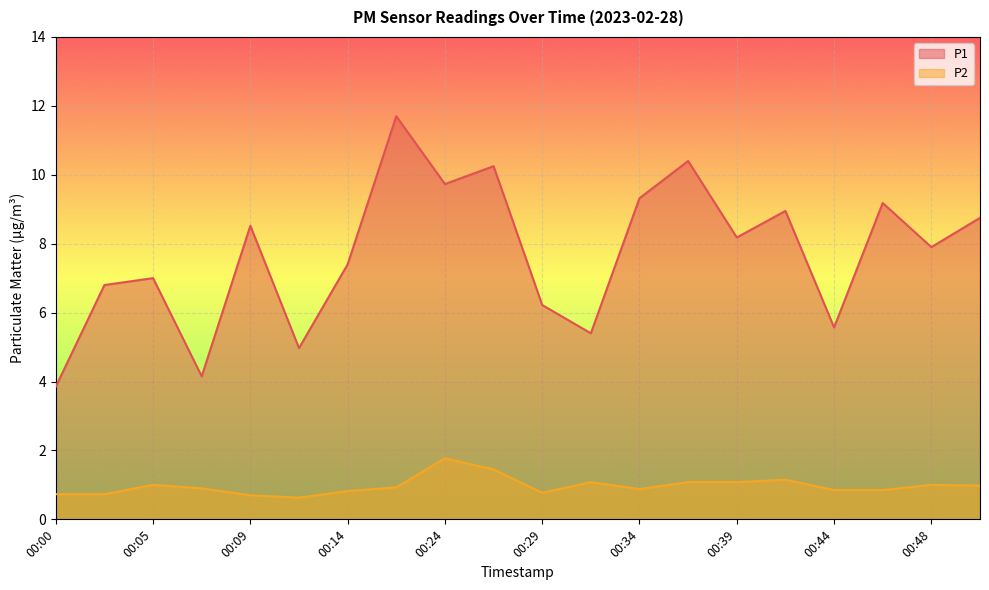

True or false: P2 and P1 cross at least once.

False